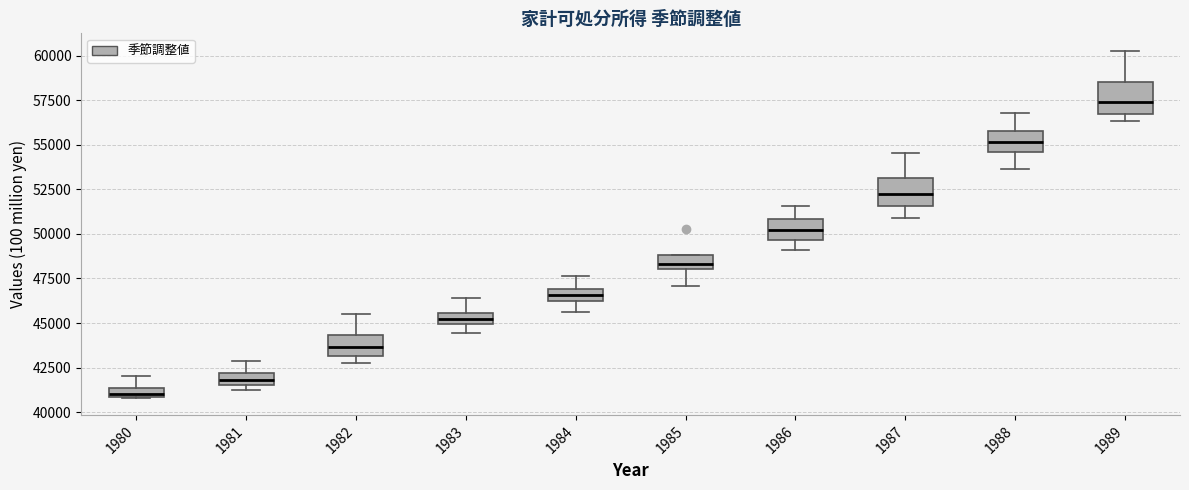

Where does the median line of the box at x = 1988 sit on the y-axis? The values are not printed on the chart, so give them approximately, as read against the axis.

55000